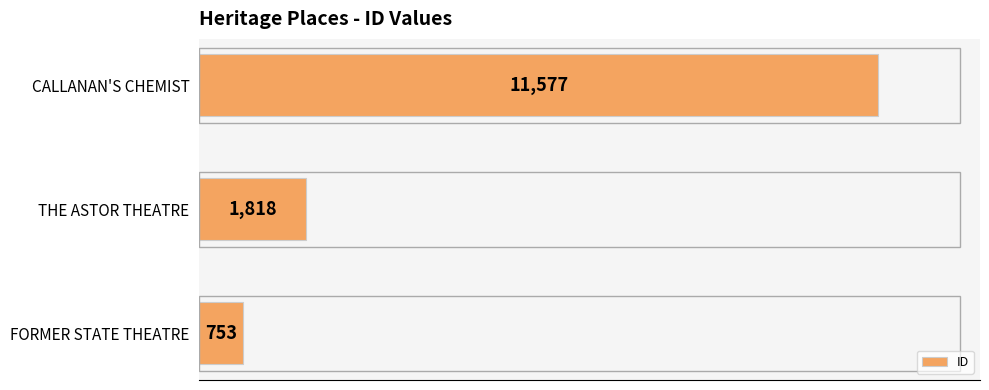

Are the bars grouped side by side (vs. stacked)?

No